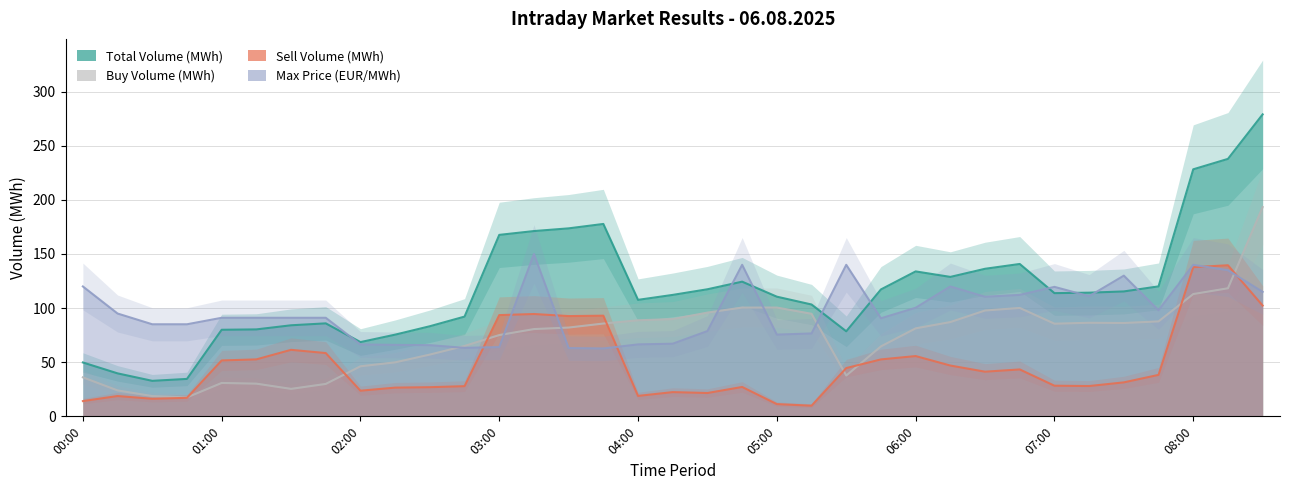

The Total Volume (MWh) series shows 66.7 at 05:15. True or false?

False